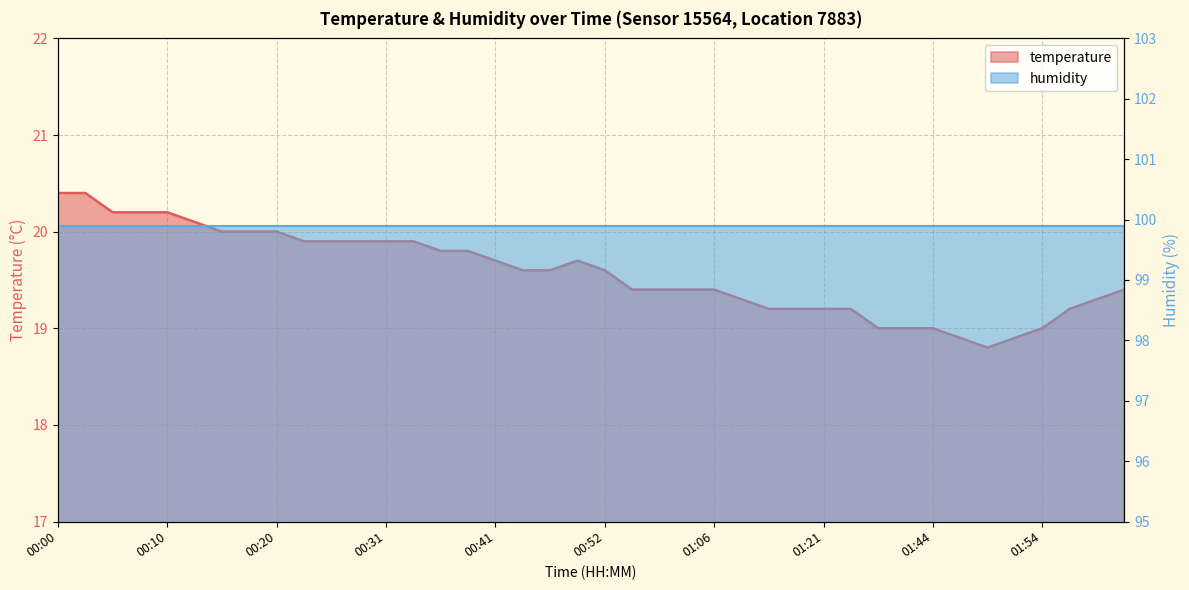

True or false: there are more than 2 points higher than both neighbors.

False